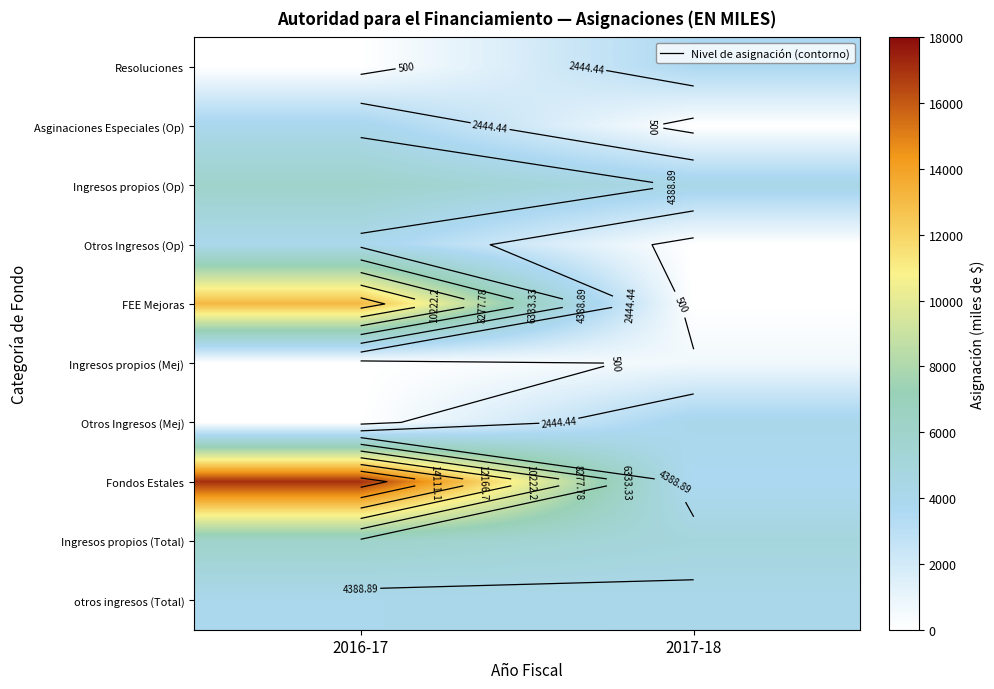

What is the maximum value shown in the chart?

17118